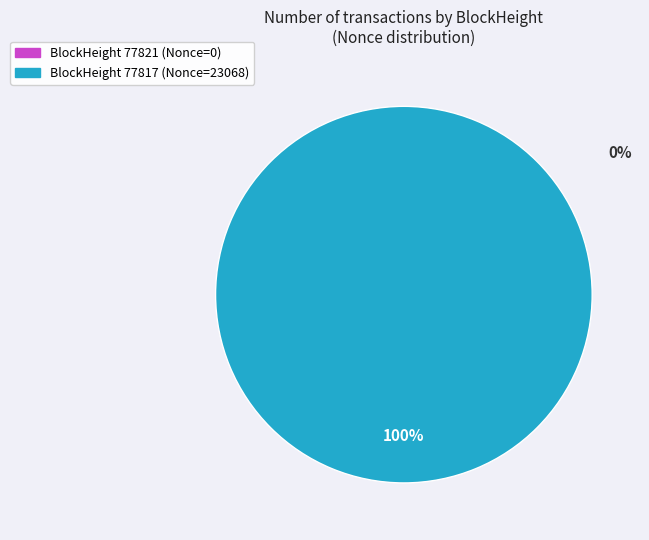

What is the smallest slice in the pie chart?

77821